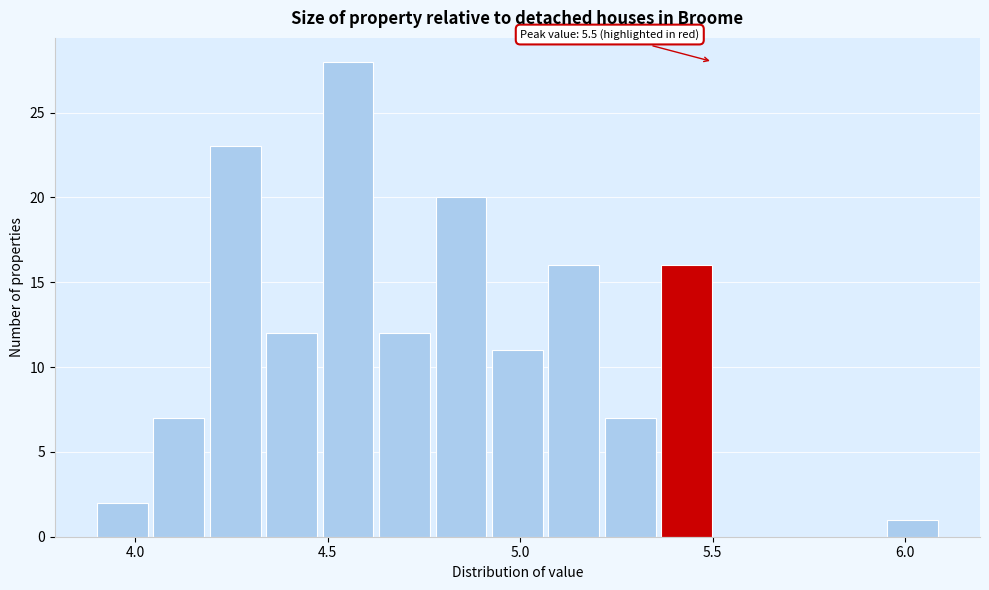

Around what value on the x-axis is the tallest bar? Give the approximate position of its centre, as read against the axis.

4.55